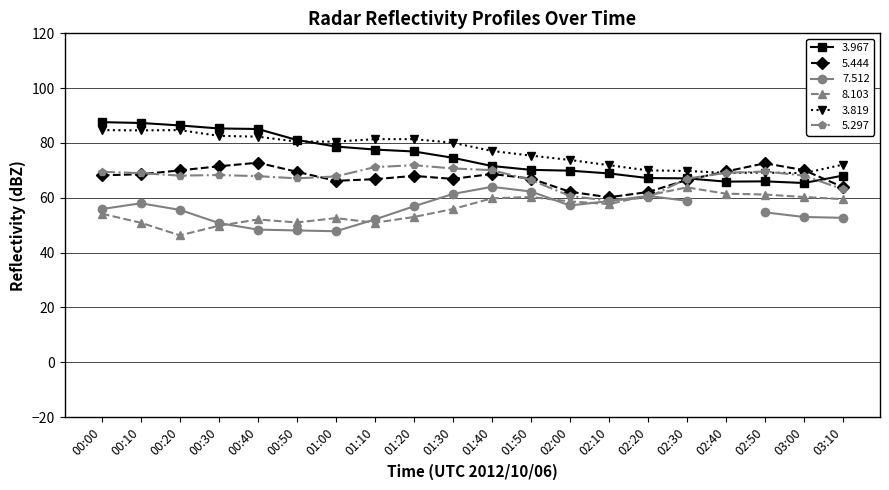

In 5.297, how many points are higher than both neighbors (excluding endpoints)?

3